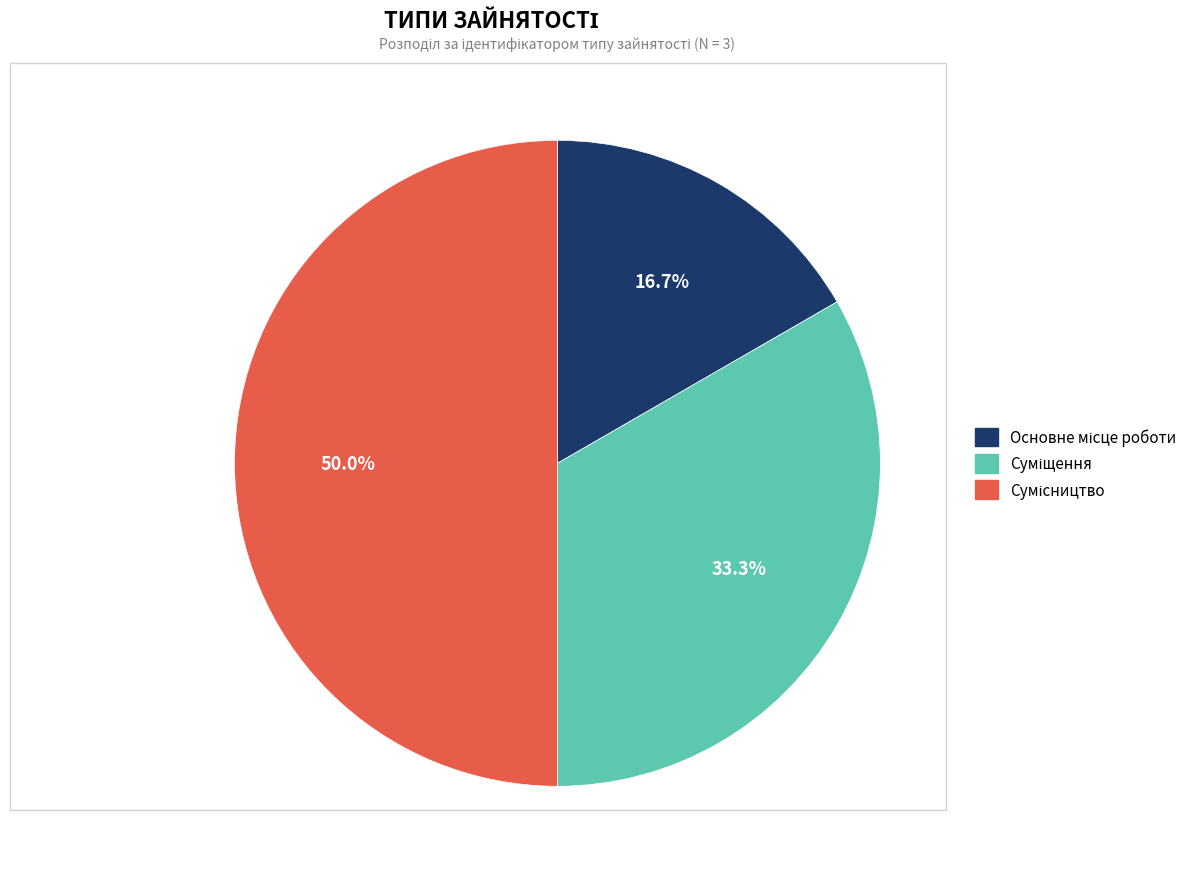

Which slice is the smallest?

Основне місце роботи